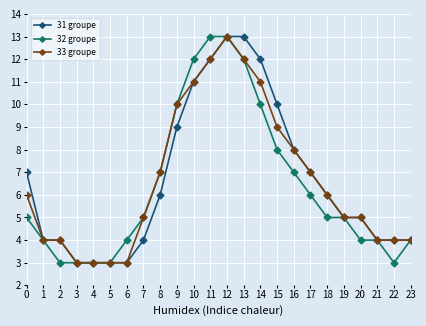

Reading right to left, what are all the values shown in this chart?

31 groupe: 23=4	22=4	21=4	20=5	19=5	18=6	17=7	16=8	15=10	14=12	13=13	12=13	11=12	10=11	9=9	8=6	7=4	6=3	5=3	4=3	3=3	2=4	1=4	0=7
32 groupe: 23=4	22=3	21=4	20=4	19=5	18=5	17=6	16=7	15=8	14=10	13=12	12=13	11=13	10=12	9=10	8=7	7=5	6=4	5=3	4=3	3=3	2=3	1=4	0=5
33 groupe: 23=4	22=4	21=4	20=5	19=5	18=6	17=7	16=8	15=9	14=11	13=12	12=13	11=12	10=11	9=10	8=7	7=5	6=3	5=3	4=3	3=3	2=4	1=4	0=6